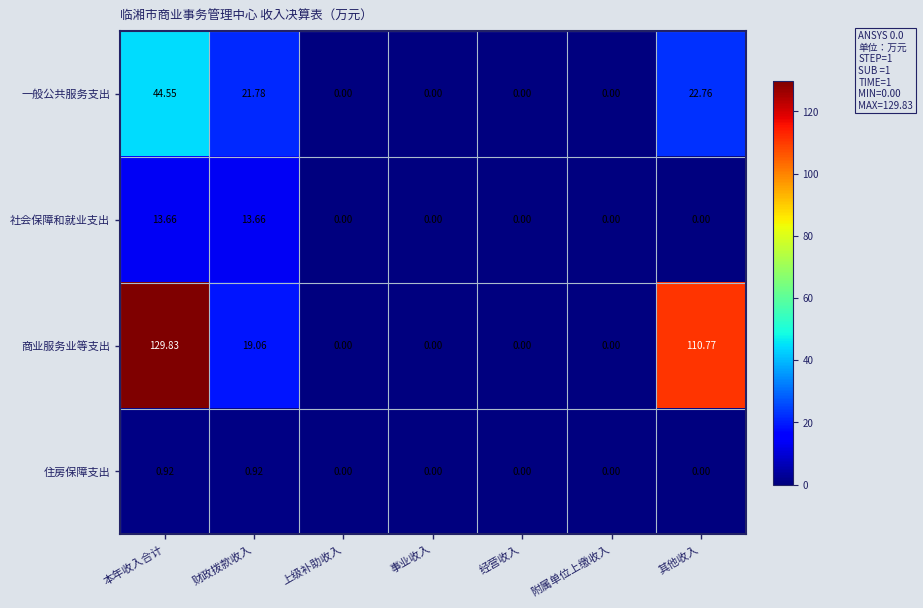

Which category has the highest value in the 一般公共服务支出 series?

本年收入合计